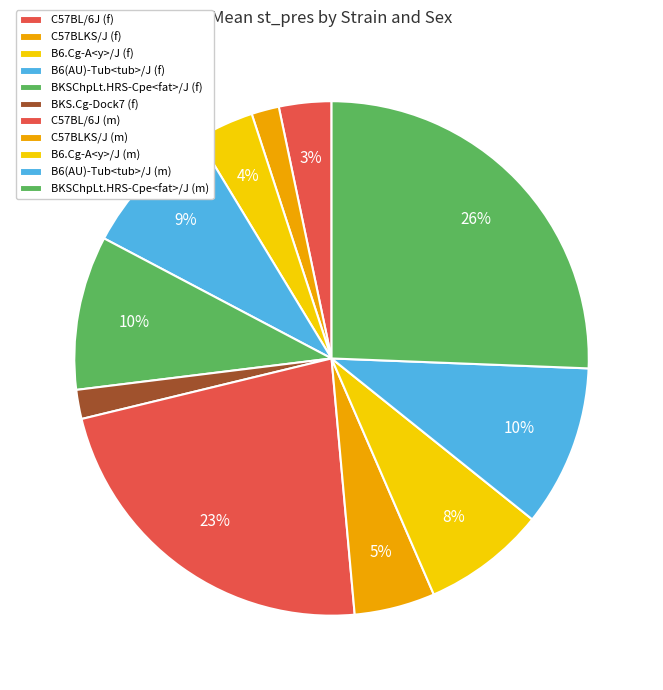

Is there a majority slice in this chart?

No